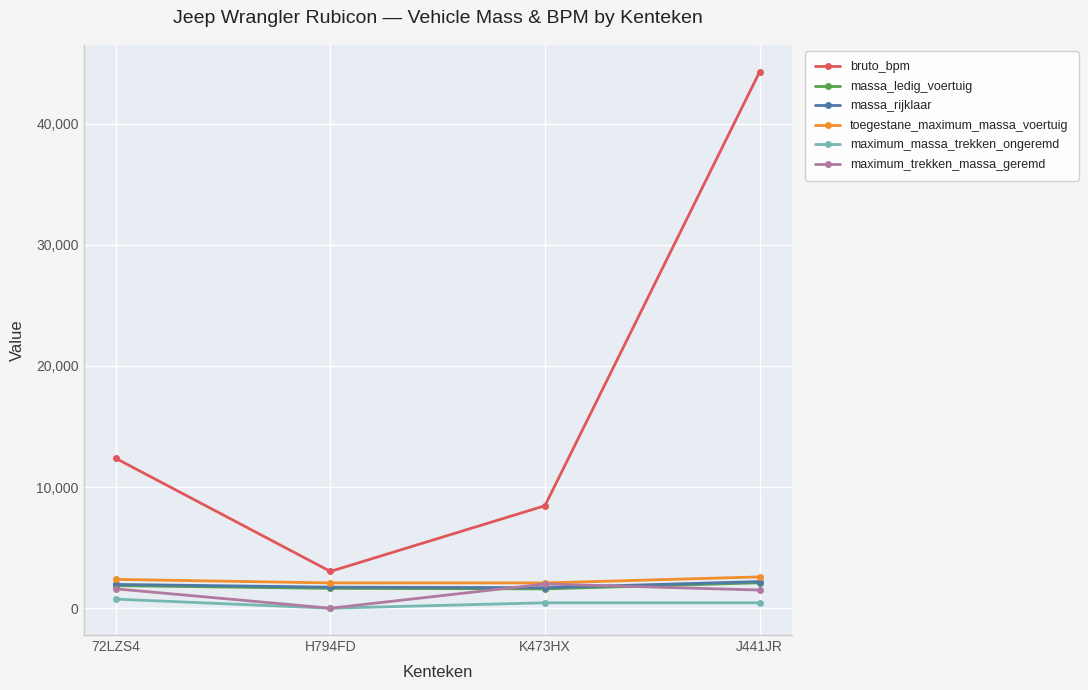

In massa_ledig_voertuig, how many points are lower than both neighbors (excluding endpoints)?

1